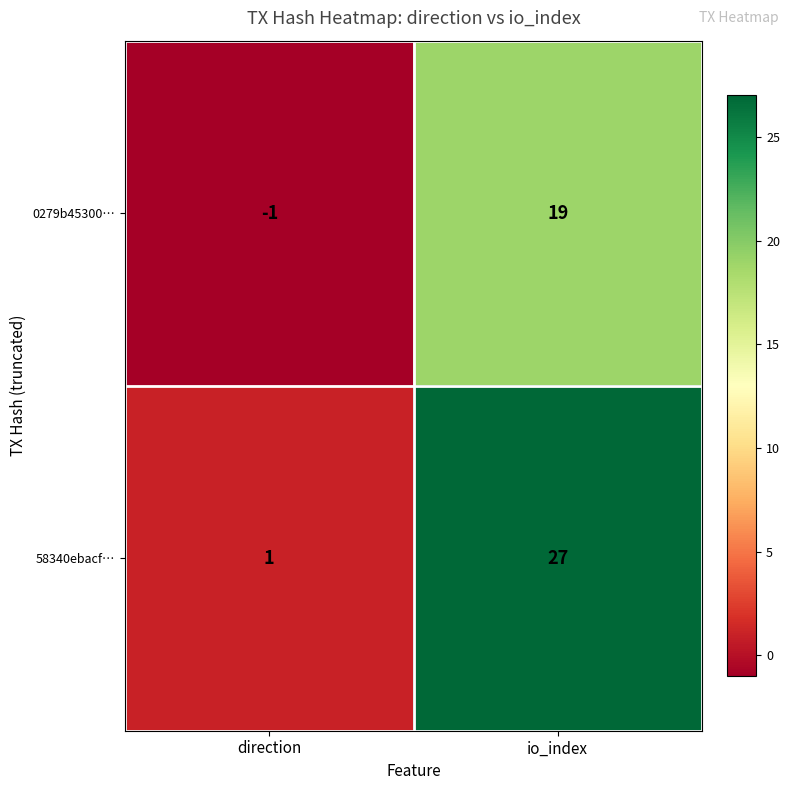

List the series in order of their overall mean, highest first.

58340ebacf…, 0279b45300…